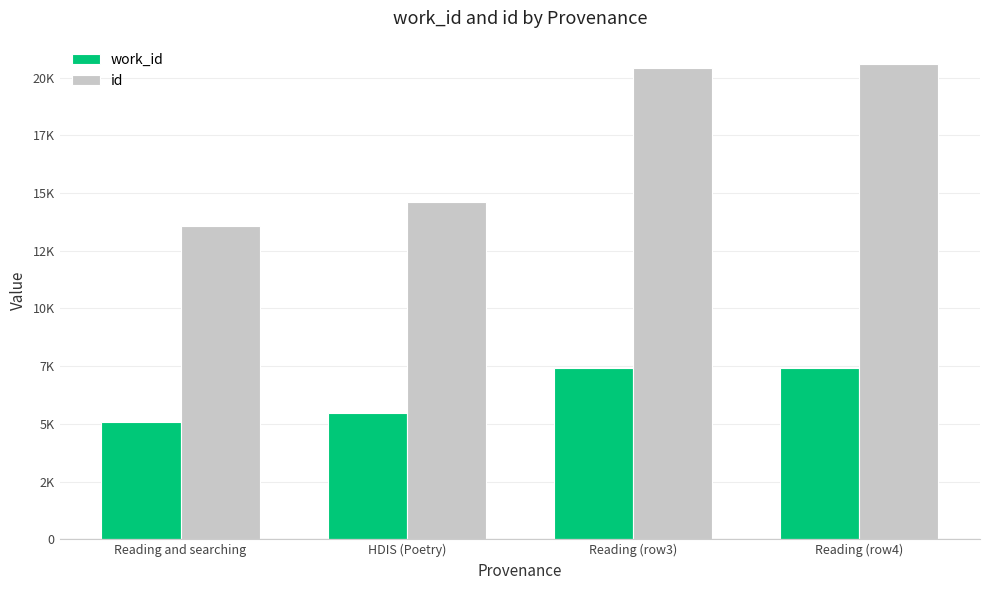

What are all the series names shown in the legend?

work_id, id